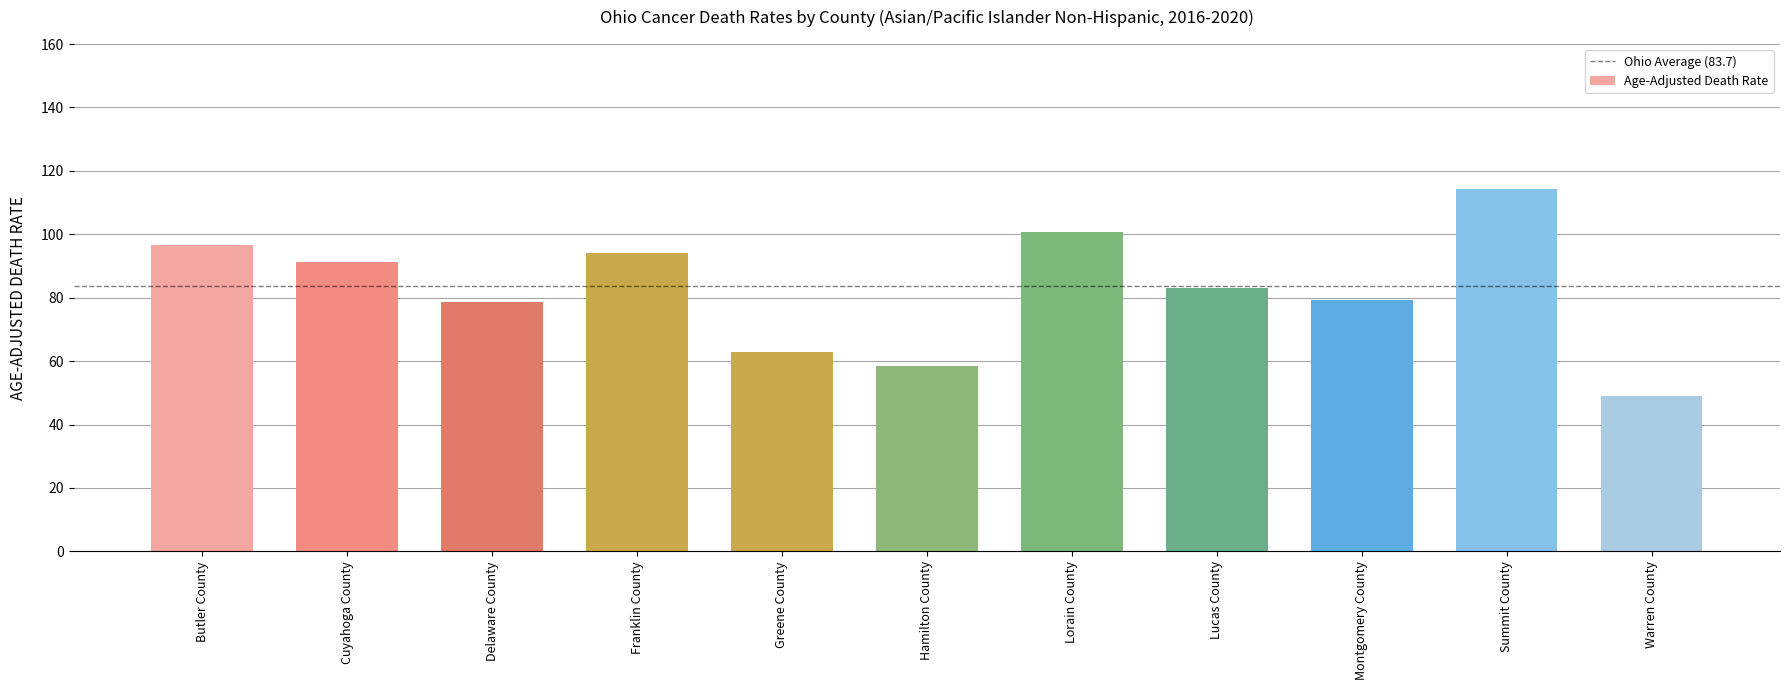

True or false: the data shows 113.9 at Montgomery County.

False